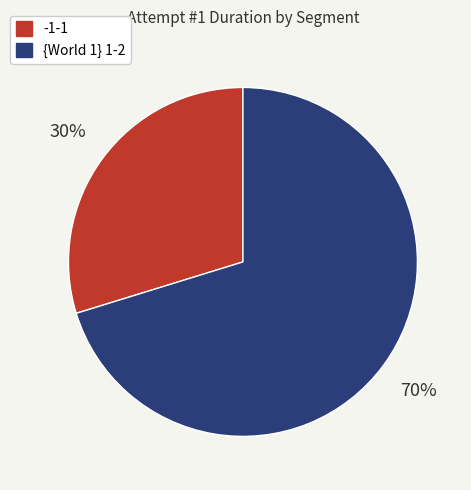

The -1-1 slice represents 36% of the pie. True or false?

False